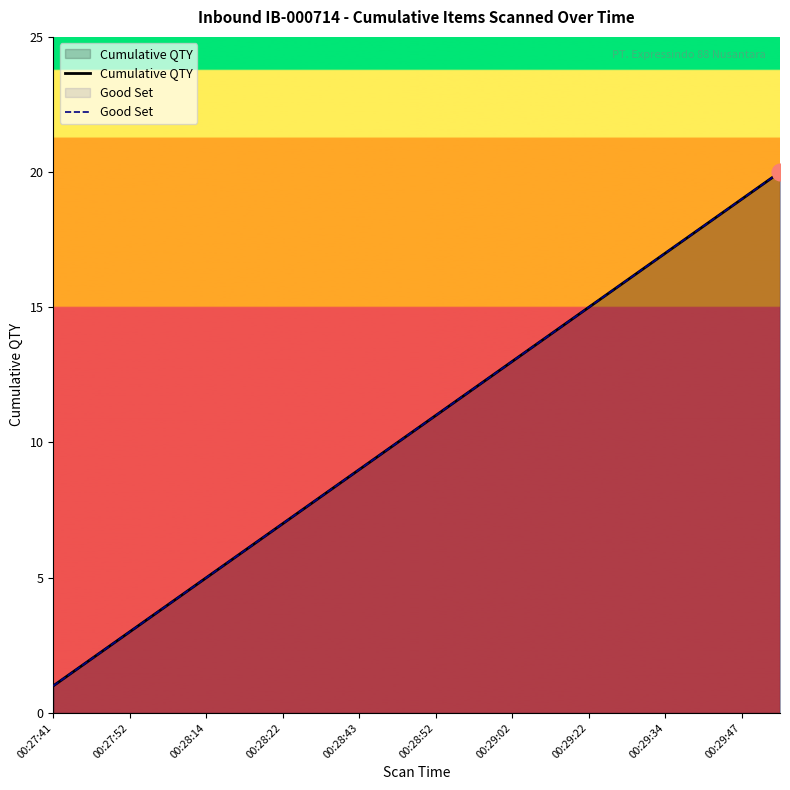

Which series changed the most between 00:29:34 and 19?

Cumulative QTY